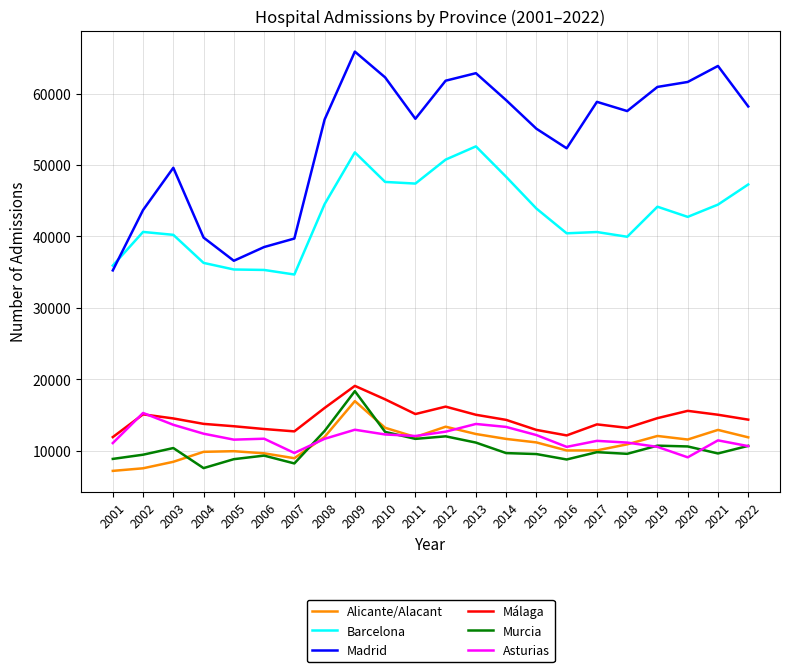

Which series has the largest range (max minus min)?

Madrid